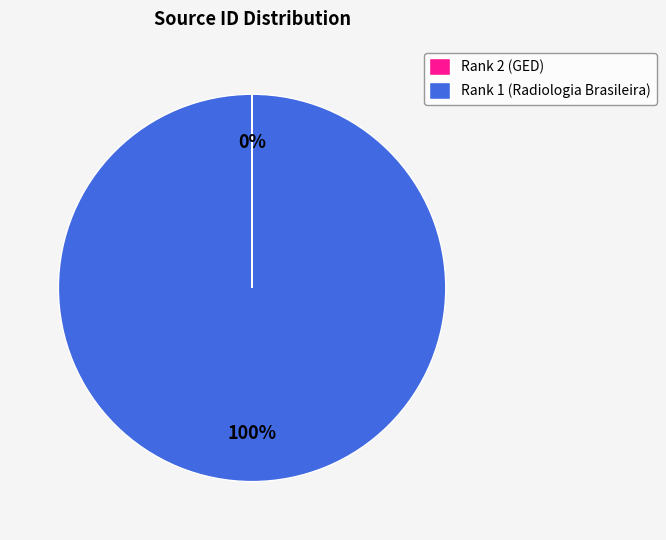

To the nearest percent, what is the difference between the largest and smallest slice percentages?

100%